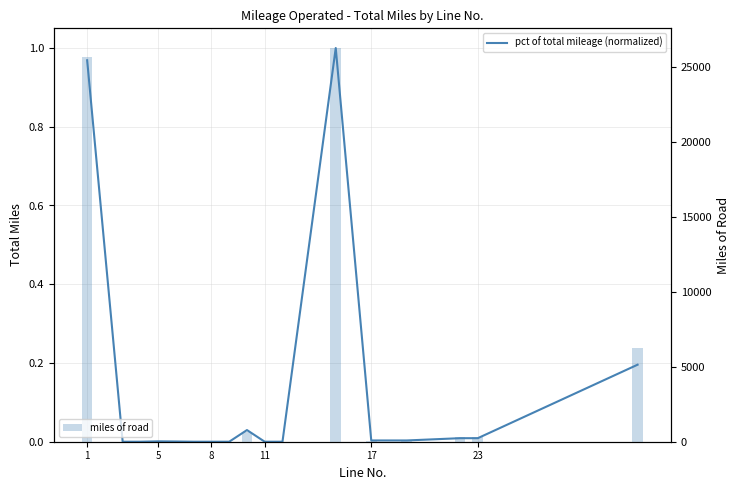

What is the sum of all miles of road values?

59487